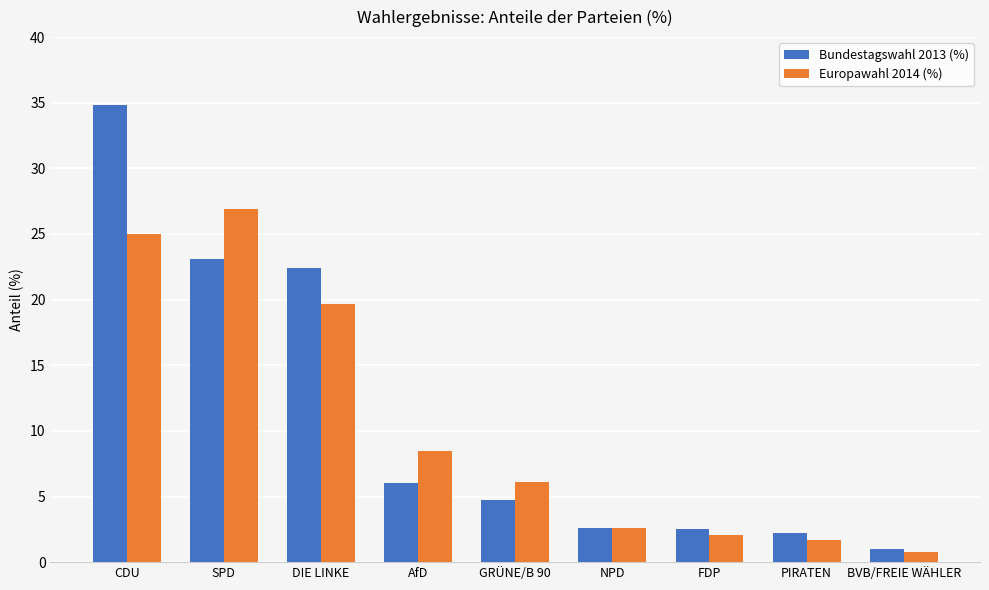

What are all the series names shown in the legend?

Bundestagswahl 2013 (%), Europawahl 2014 (%)